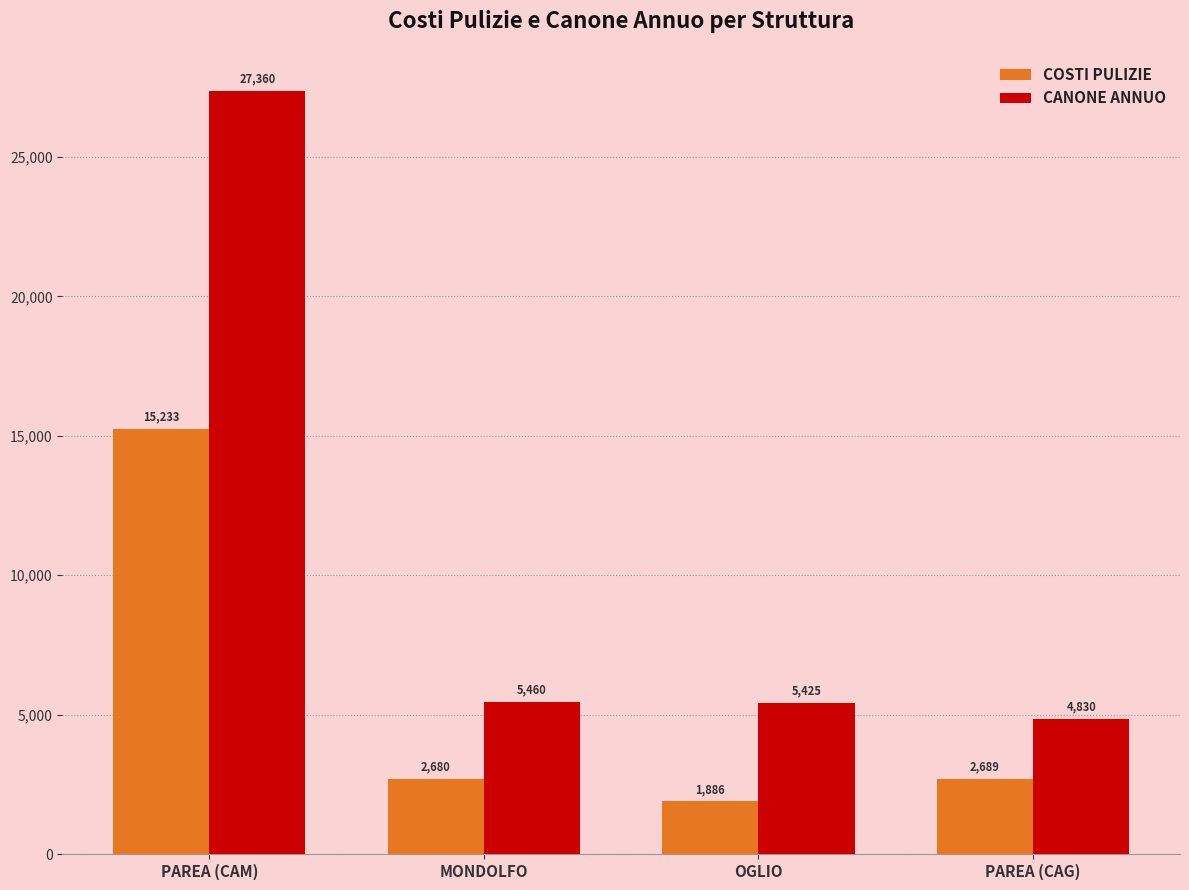

What is the total value across all series at PAREA (CAG)?

7519.1